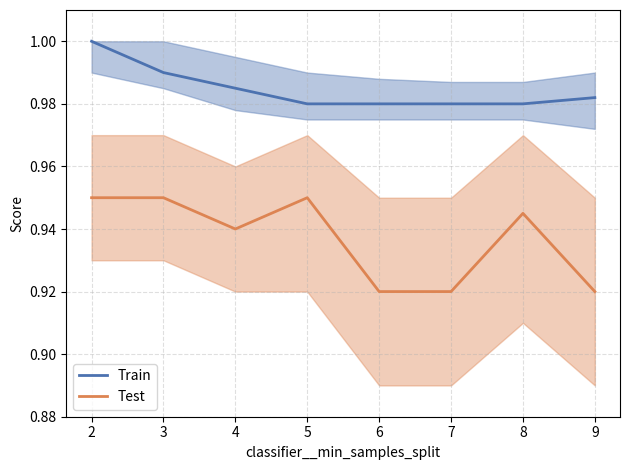

The Test series shows 0.9 at 8. True or false?

True